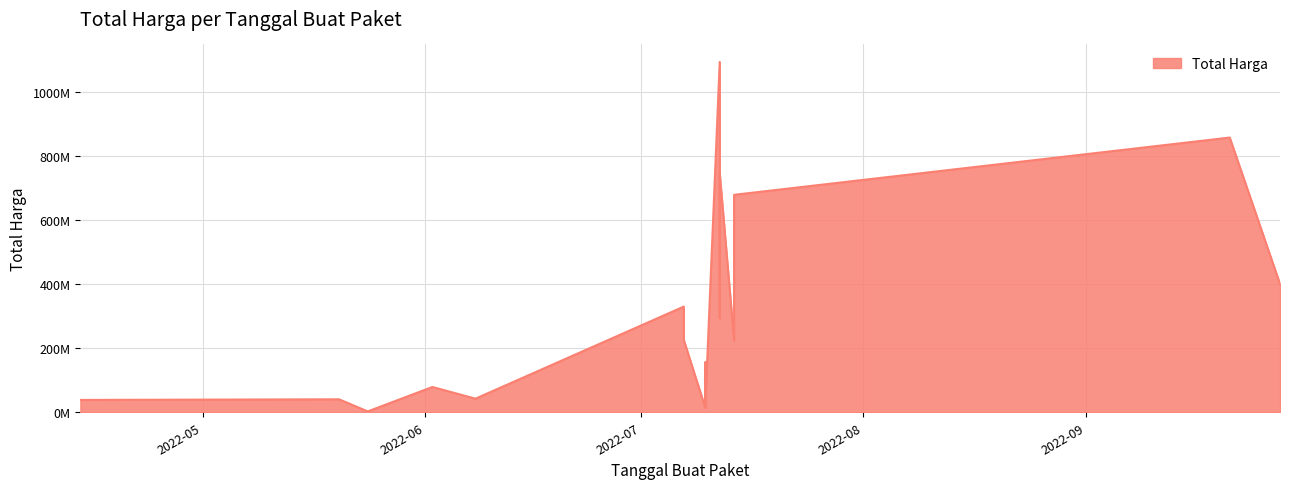

Which label corresponds to the largest value in the chart?

2022-07-12